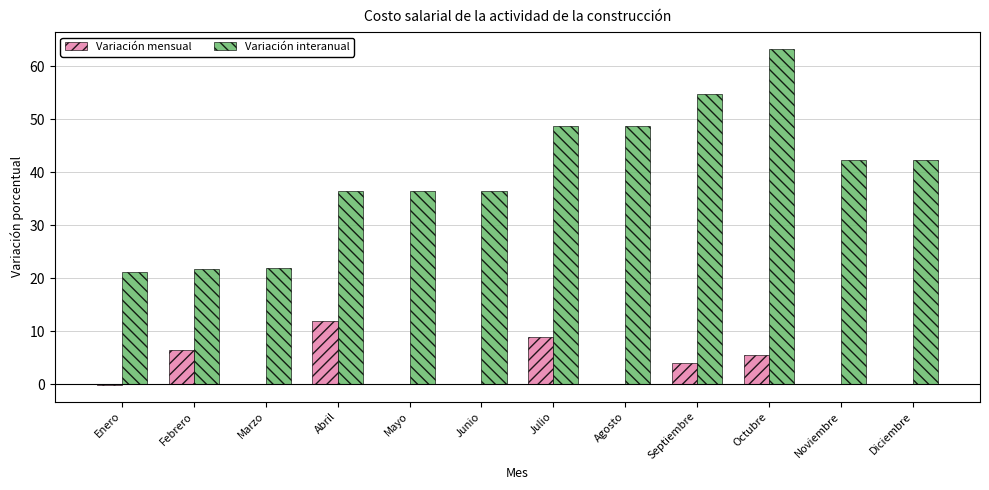

What is the sum of all Variación mensual values?

36.8